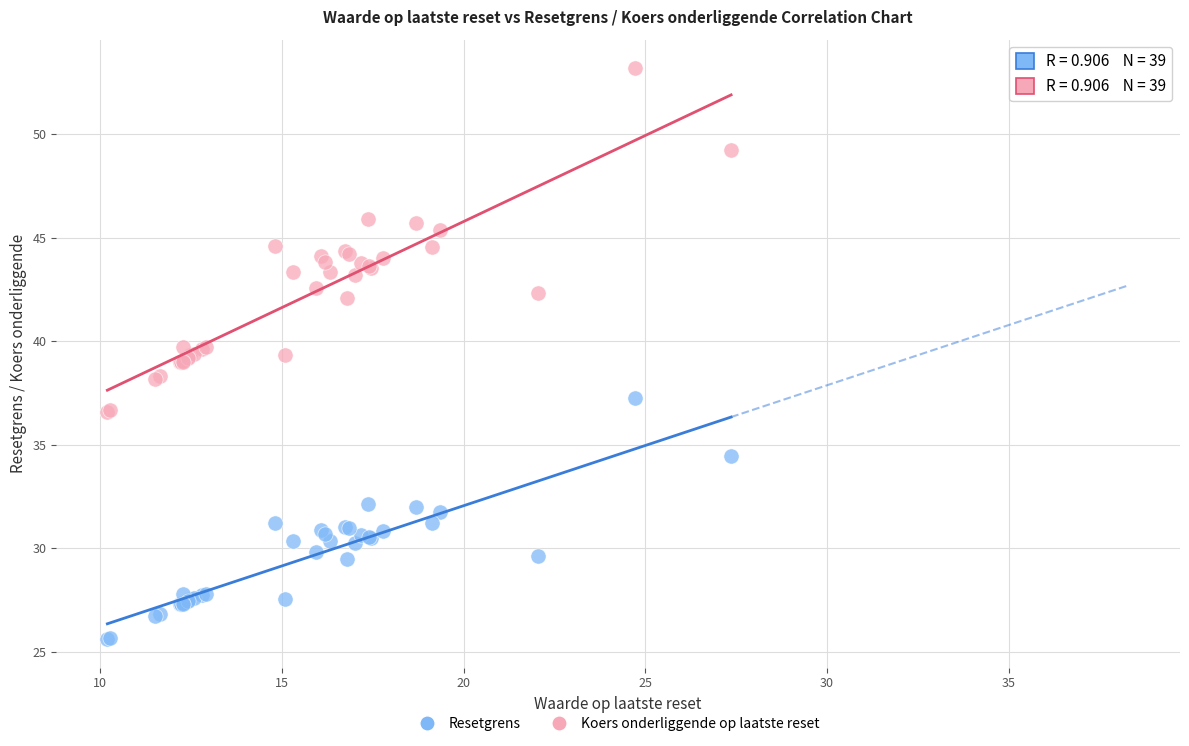

Which series has the widest spread of Y values?

Koers onderliggende op laatste reset